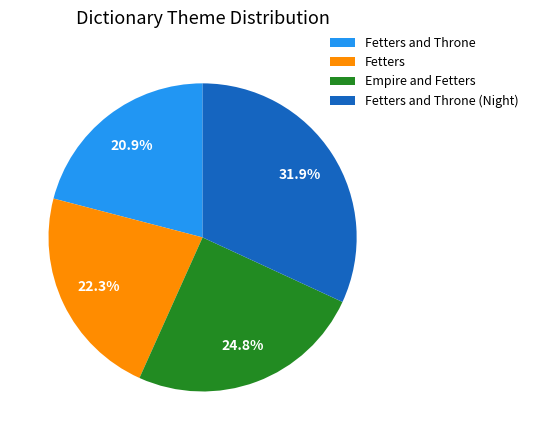

Does Empire and Fetters represent more than half of the total?

No